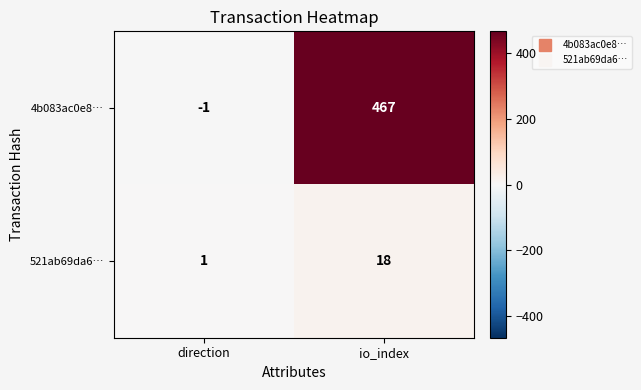

Between direction and io_index, which series saw the biggest shift?

4b083ac0e8…